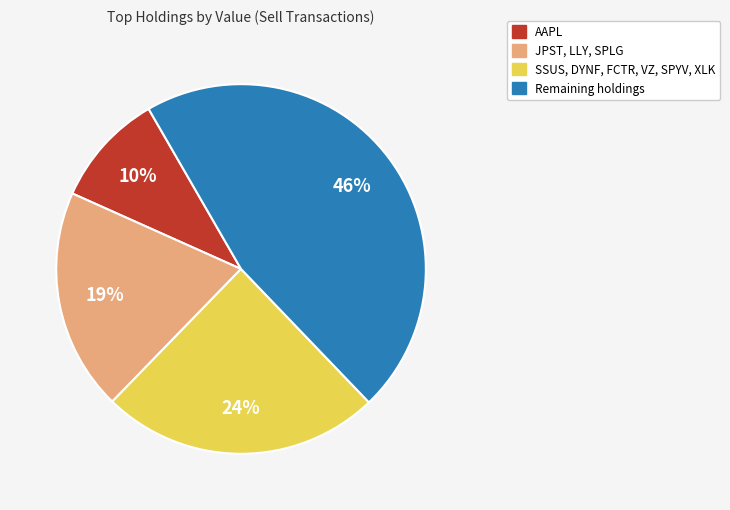

Is there any slice that represents more than half of the pie?

No